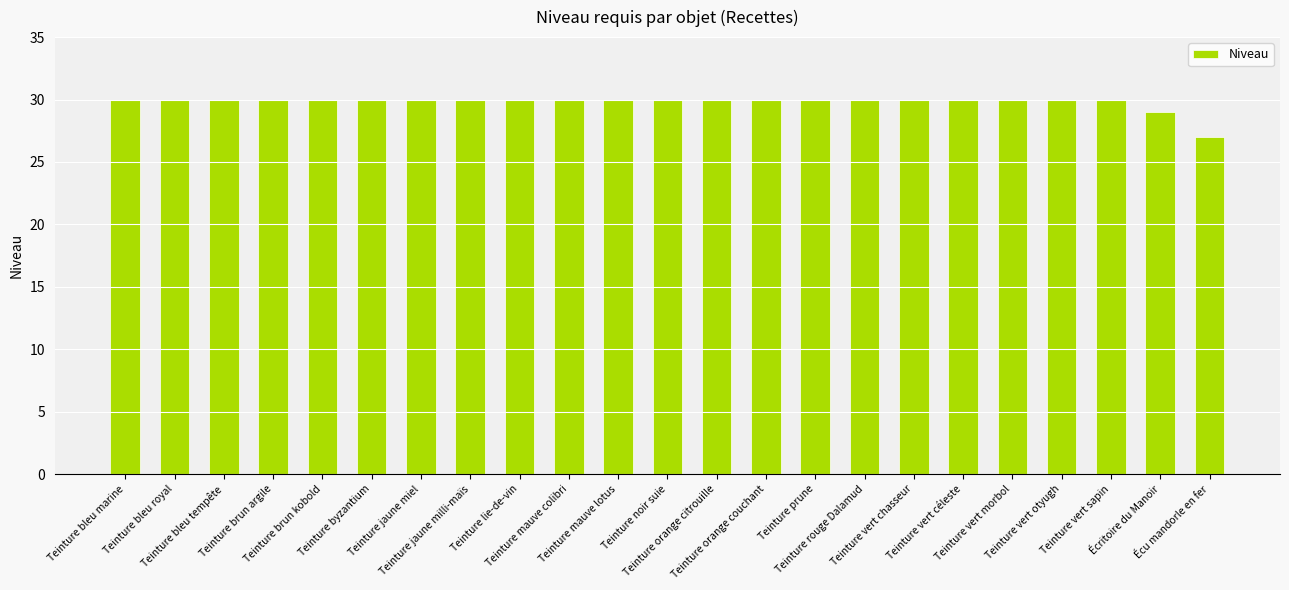

What value does the data have at Teinture brun kobold?

30